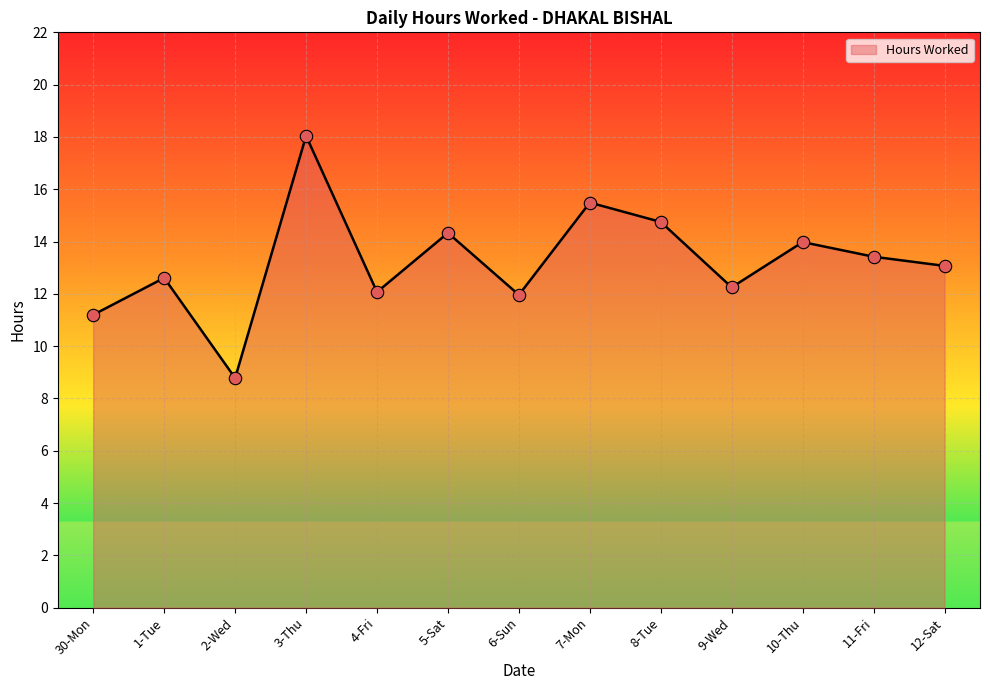

What is the ratio of the value at 5-Sat to the value at 6-Sun?

1.2